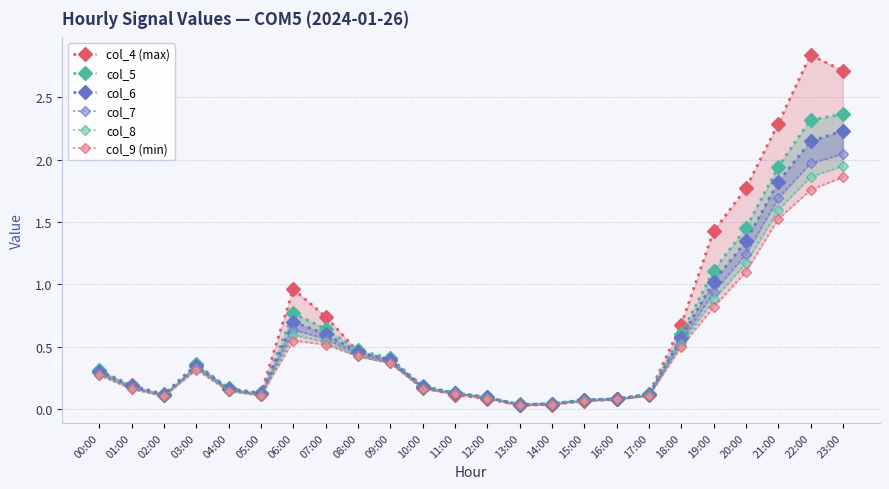

Is the value of col_9 (min) at 04:00 greater than the value of col_8 at 20:00?

No